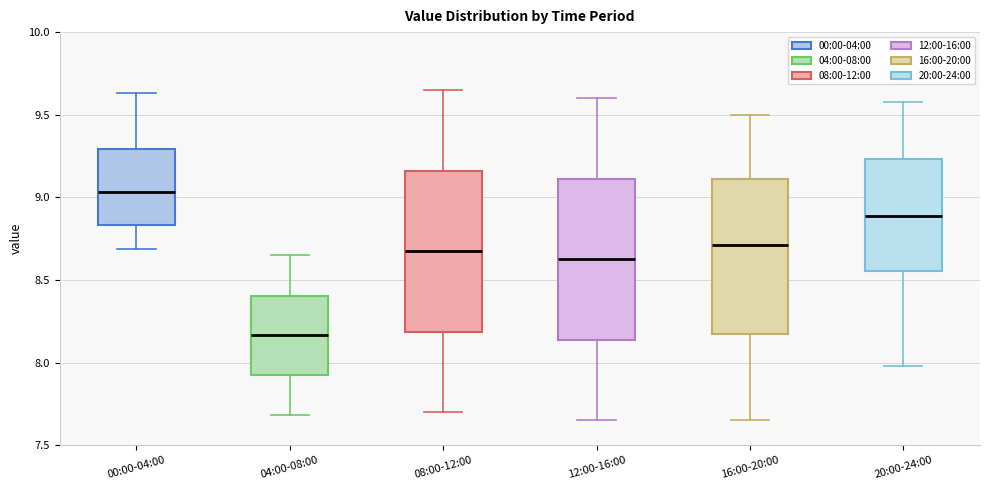

Where does the lower whisker of the box for 08:00-12:00 end on the y-axis? The values are not printed on the chart, so give them approximately, as read against the axis.

7.70